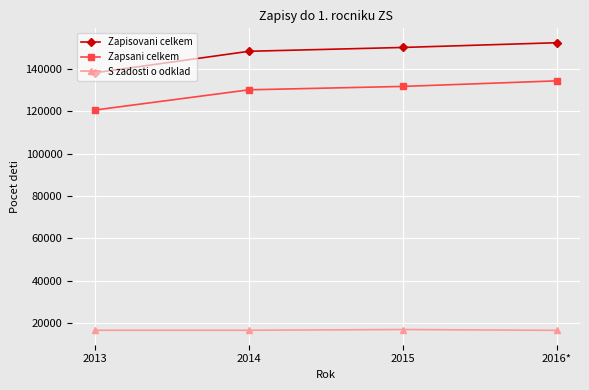

What are all the series names shown in the legend?

Zapisovani celkem, Zapsani celkem, S zadosti o odklad